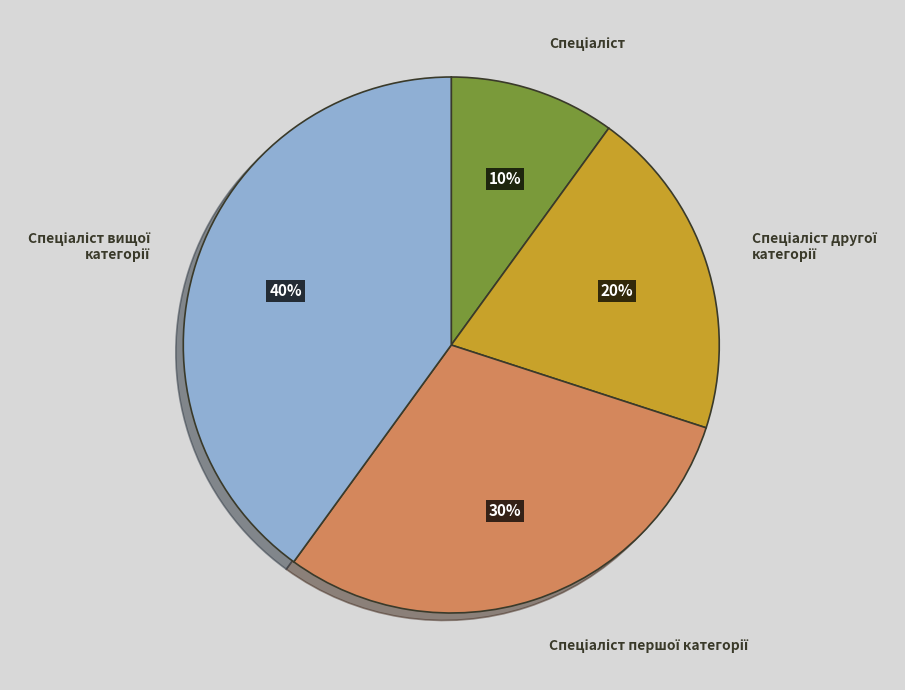

To the nearest percent, what is the difference between the largest and smallest slice percentages?

30%